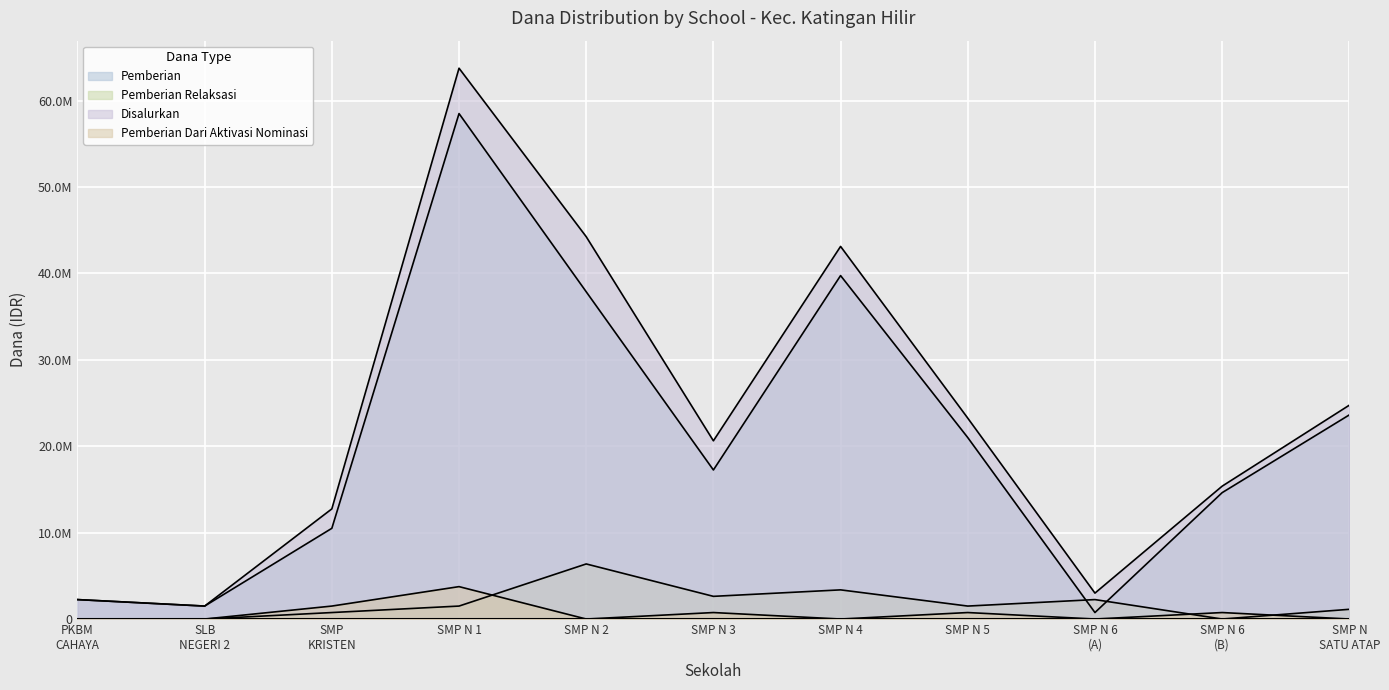

Does the chart display data point markers on the line(s)?

No